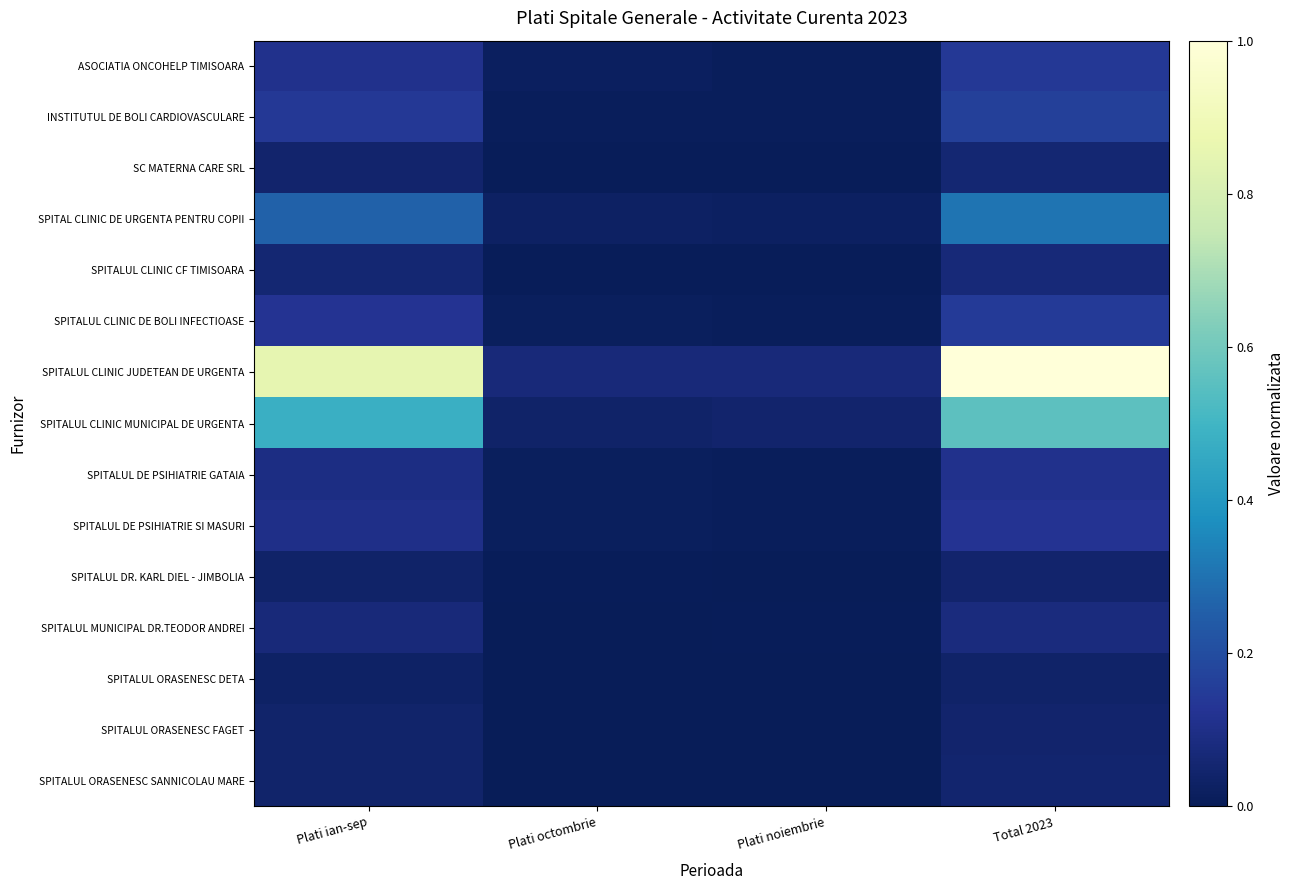

At Total 2023, list the series in order from largest to smallest.

SPITALUL CLINIC JUDETEAN DE URGENTA, SPITALUL CLINIC MUNICIPAL DE URGENTA, SPITAL CLINIC DE URGENTA PENTRU COPII, INSTITUTUL DE BOLI CARDIOVASCULARE, SPITALUL CLINIC DE BOLI INFECTIOASE, ASOCIATIA ONCOHELP TIMISOARA, SPITALUL DE PSIHIATRIE SI MASURI, SPITALUL DE PSIHIATRIE GATAIA, SPITALUL MUNICIPAL DR.TEODOR ANDREI, SPITALUL CLINIC CF TIMISOARA, SC MATERNA CARE SRL, SPITALUL ORASENESC SANNICOLAU MARE, SPITALUL ORASENESC FAGET, SPITALUL DR. KARL DIEL - JIMBOLIA, SPITALUL ORASENESC DETA